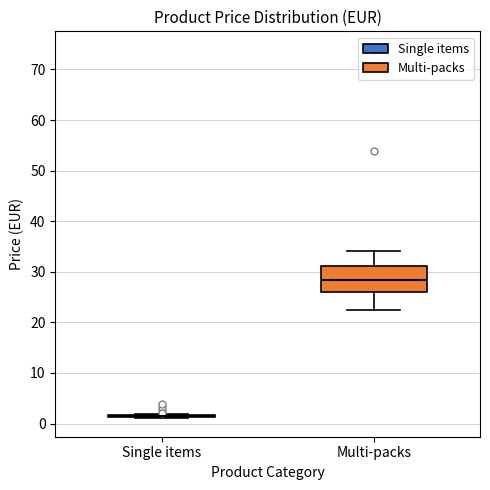

Reading left to right, transcribe this box plot: for each box, give where its median line is, the range the box spans, and where its two whiskers end, as read against the y-axis. The values are not printed on the chart, so give them approximately, as read against the axis.

Single items: box collapsed to a line at 1, whiskers 1 to 2
Multi-packs: median 28, box 26 to 31, whiskers 22 to 34